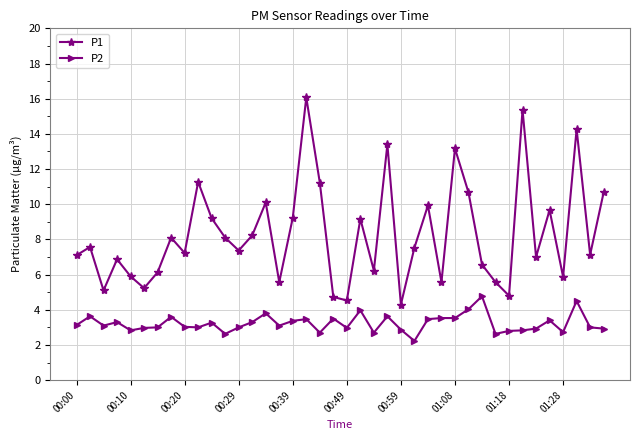

True or false: P1 has more than 2 interior local peaks.

True